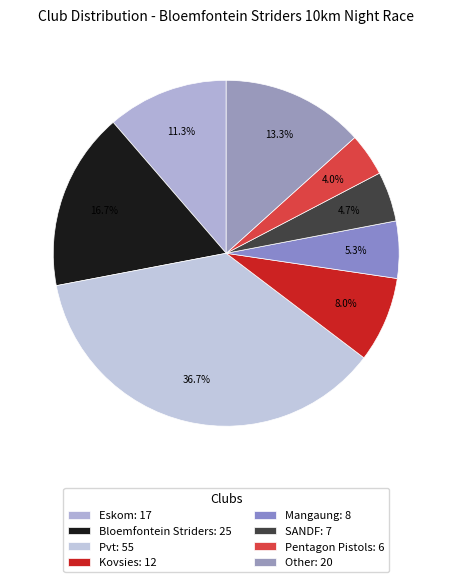

To the nearest percent, what is the difference between the largest and smallest slice percentages?

33%